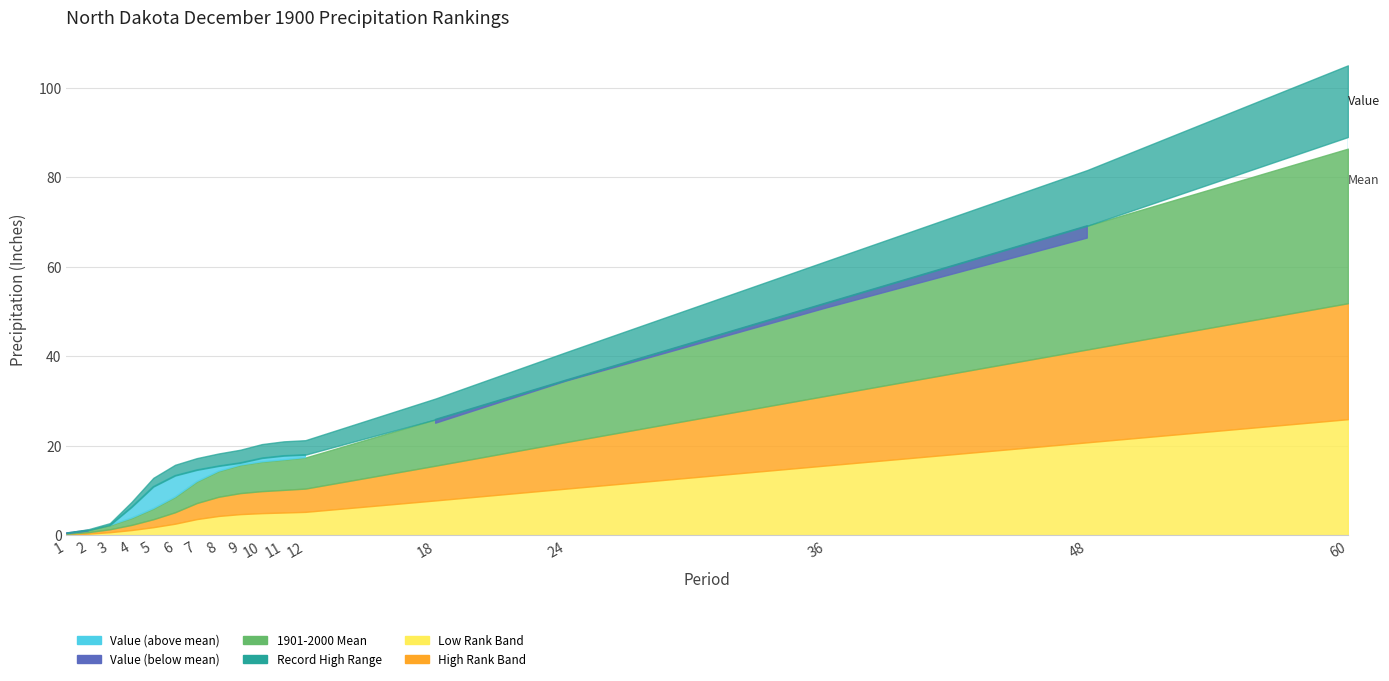

Is it true that 1901-2000 Mean equals 69.1 at 48?

True